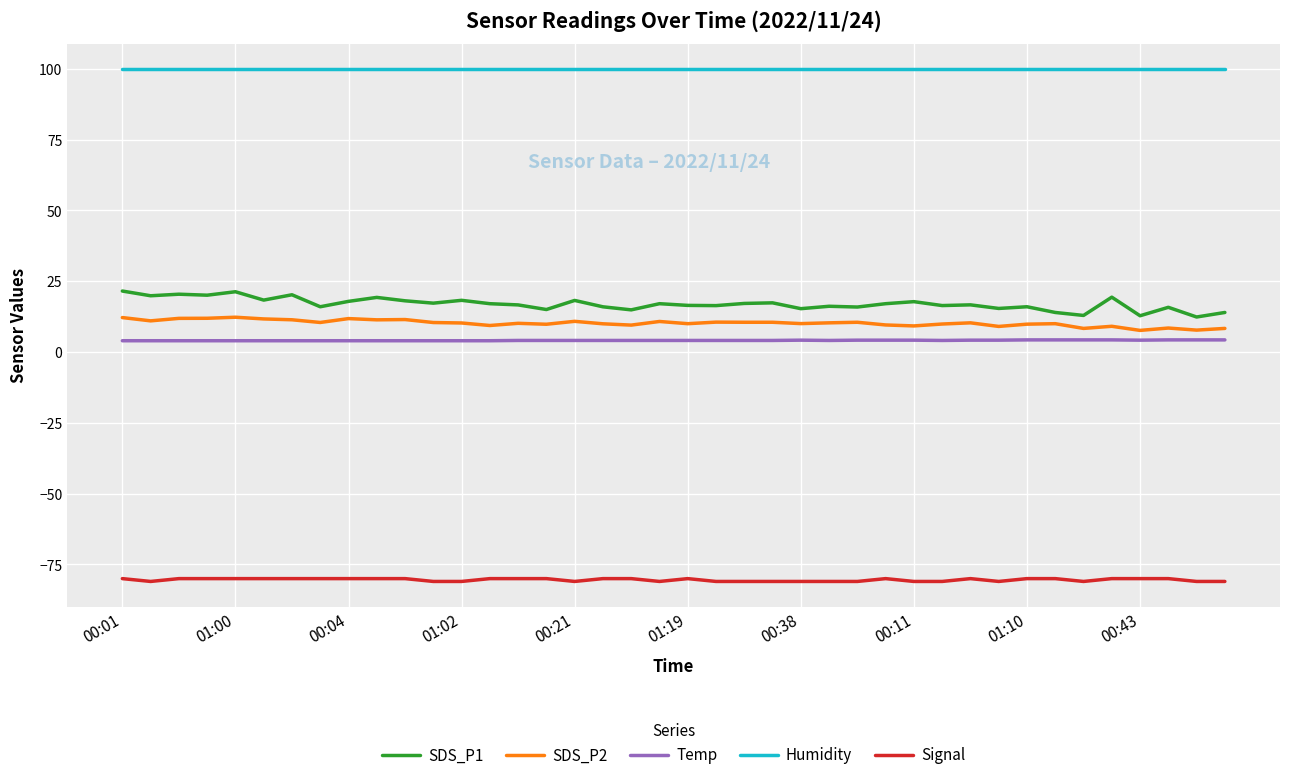

Which series has the largest total across all categories?

Humidity